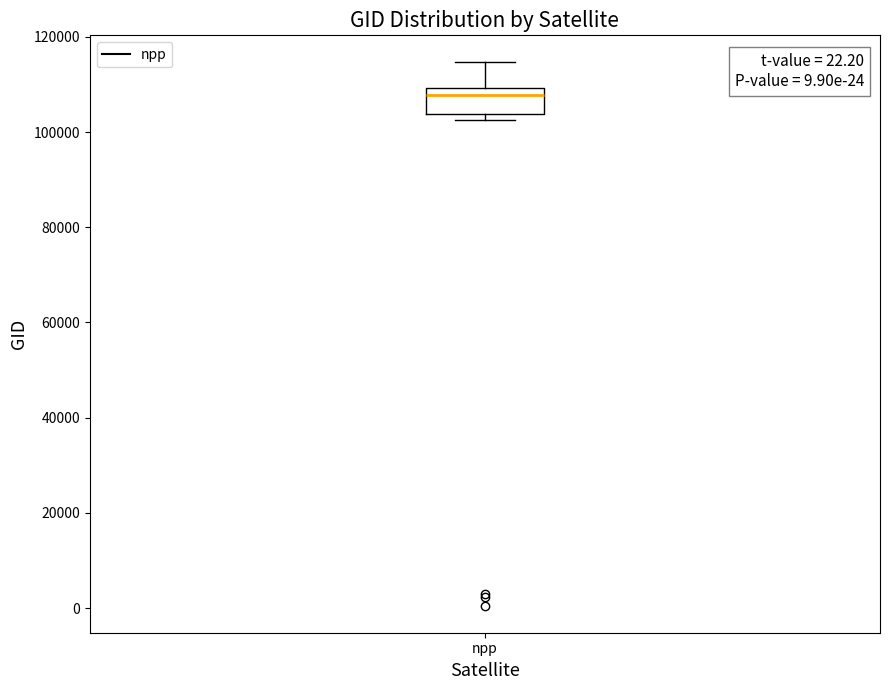

Read this box plot against the y-axis: the position of the median line, the range covered by the box, and the ends of both whiskers. The values are not printed on the chart, so give them approximately, as read against the axis.

median 108000, box 104000 to 110000, whiskers 102000 to 114000